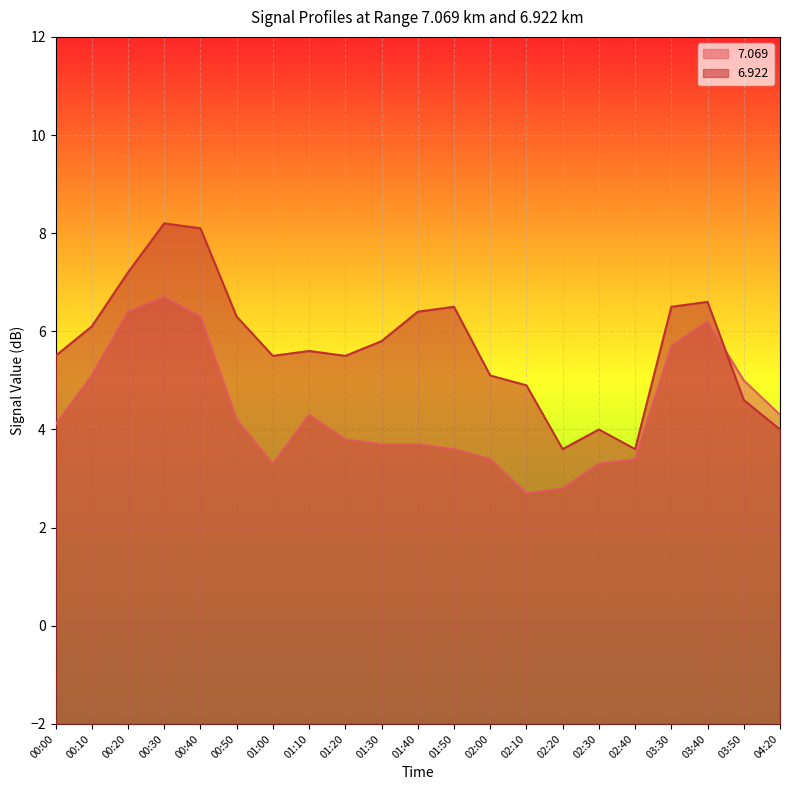

Which series has the largest total across all categories?

6.922